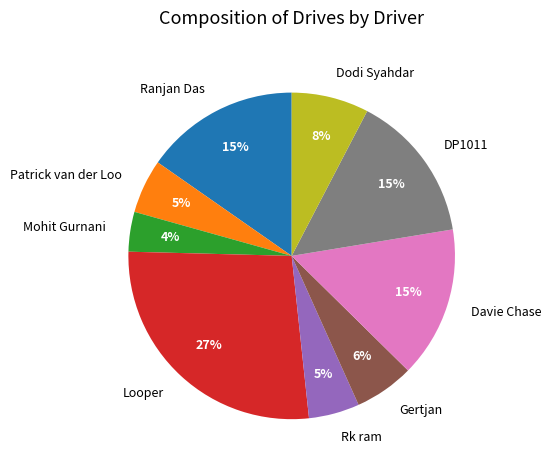

What percentage is the Davie Chase slice, to the nearest percent?

15%